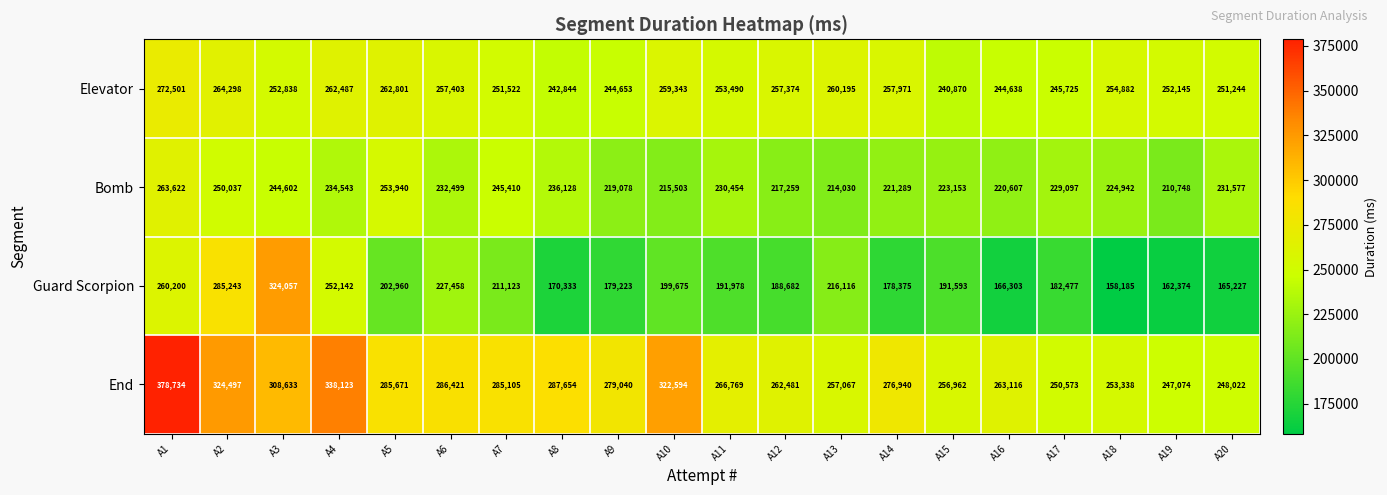

Which category has the highest value across all series?

A1